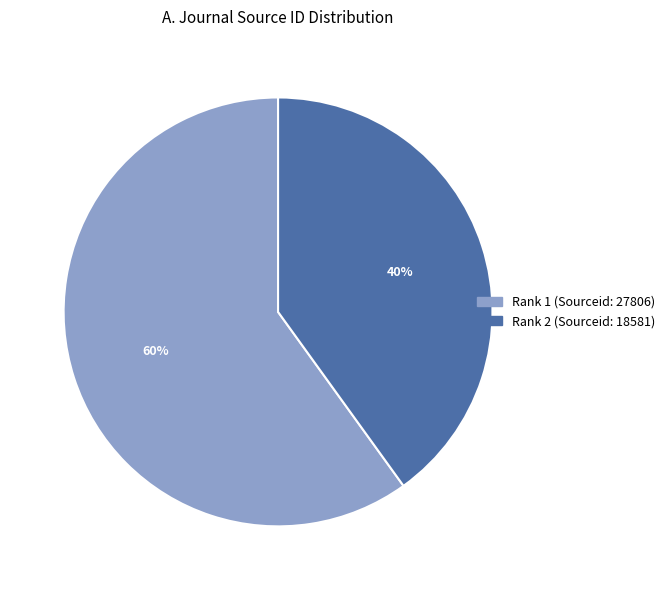

Approximately how many times larger is the value at Rank 2 (Sourceid: 18581) compared to Rank 1 (Sourceid: 27806)?

0.7